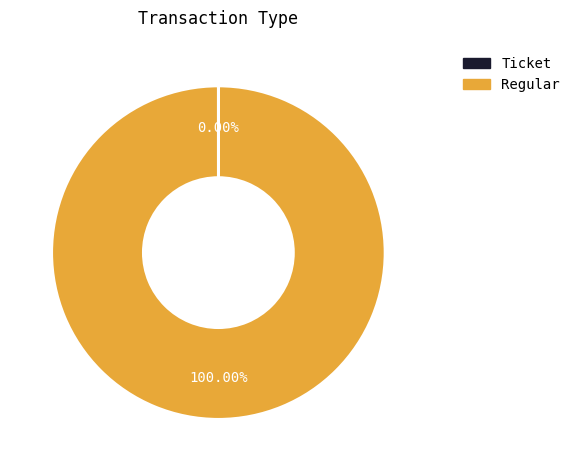

Which category has the biggest portion of the pie?

Regular